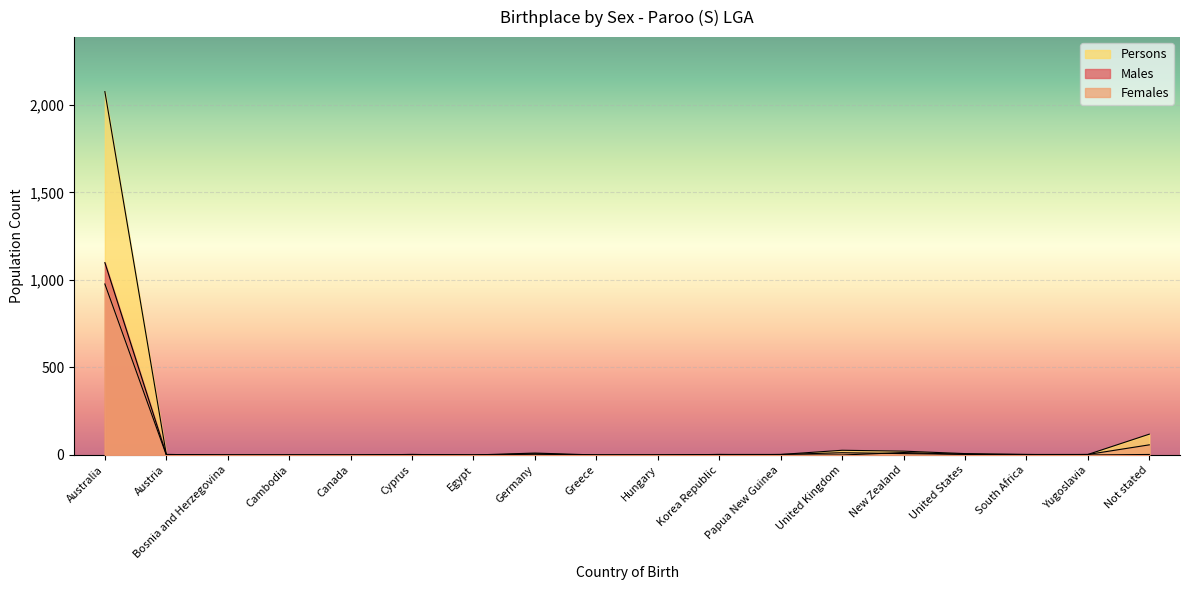

How many data points does each series have?

18